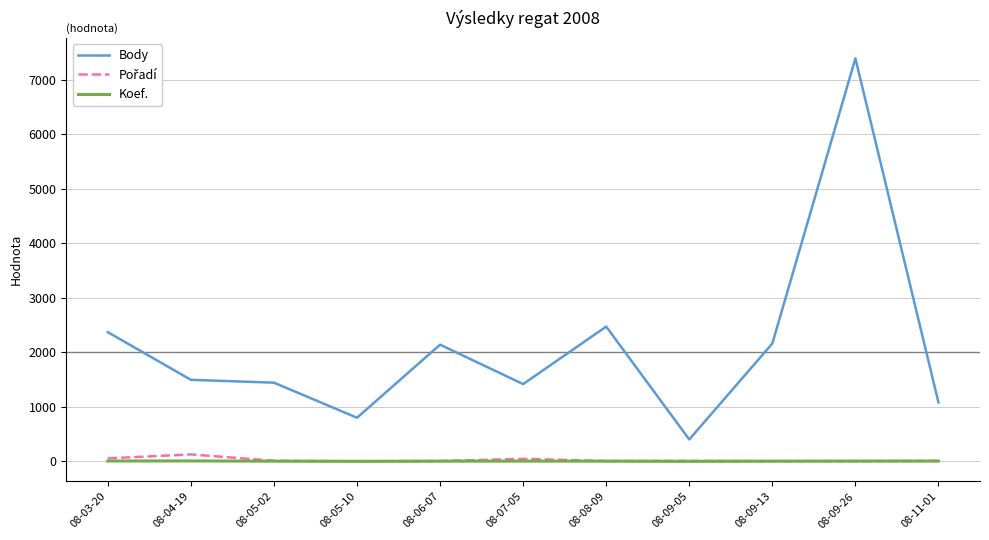

At which category does the chart reach its peak across all series?

08-09-26